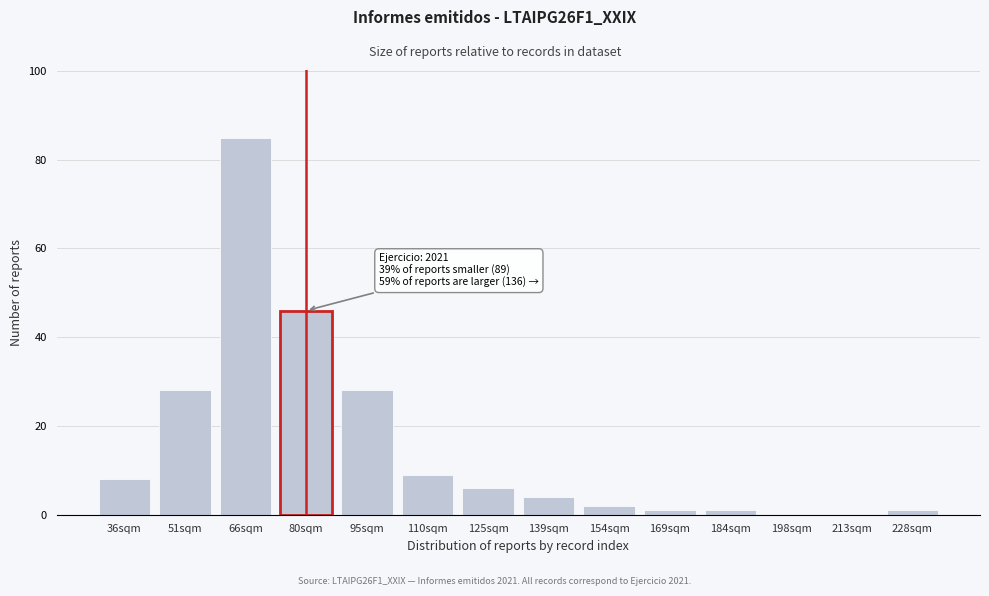

Reading right to left, list all the values displayed in this chart.

228sqm=1	213sqm=0	198sqm=0	184sqm=1	169sqm=1	154sqm=2	139sqm=4	125sqm=6	110sqm=9	95sqm=28	80sqm=46	66sqm=85	51sqm=28	36sqm=8